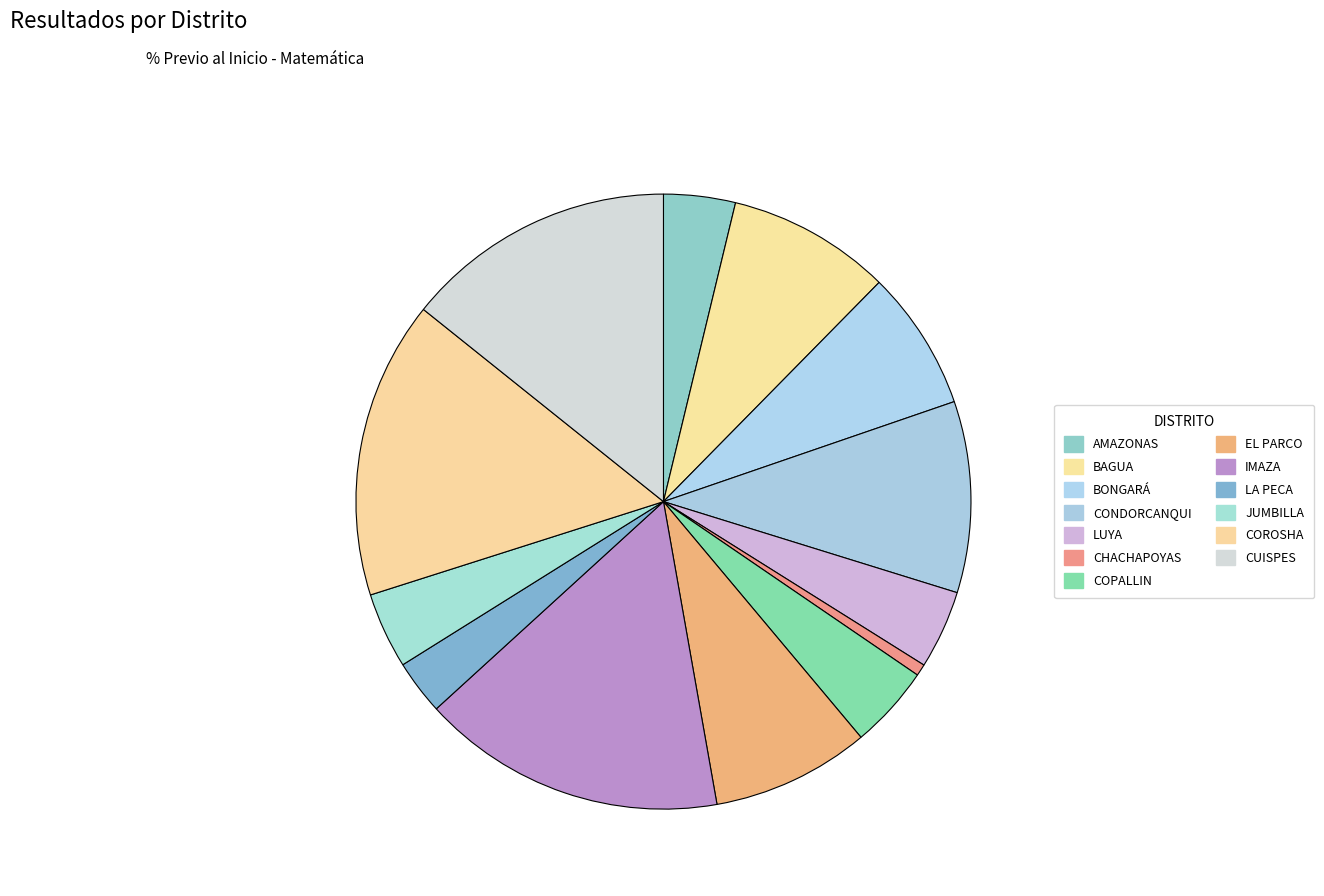

Between COPALLIN and CONDORCANQUI, which is larger?

CONDORCANQUI